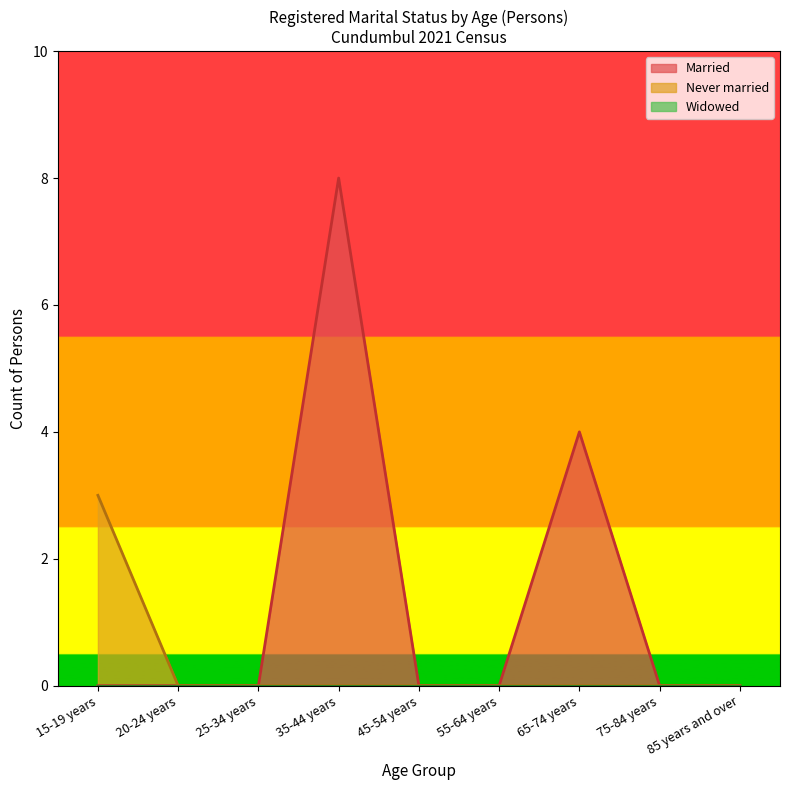

Rank the series at 25-34 years from highest to lowest value.

Married, Never married, Widowed